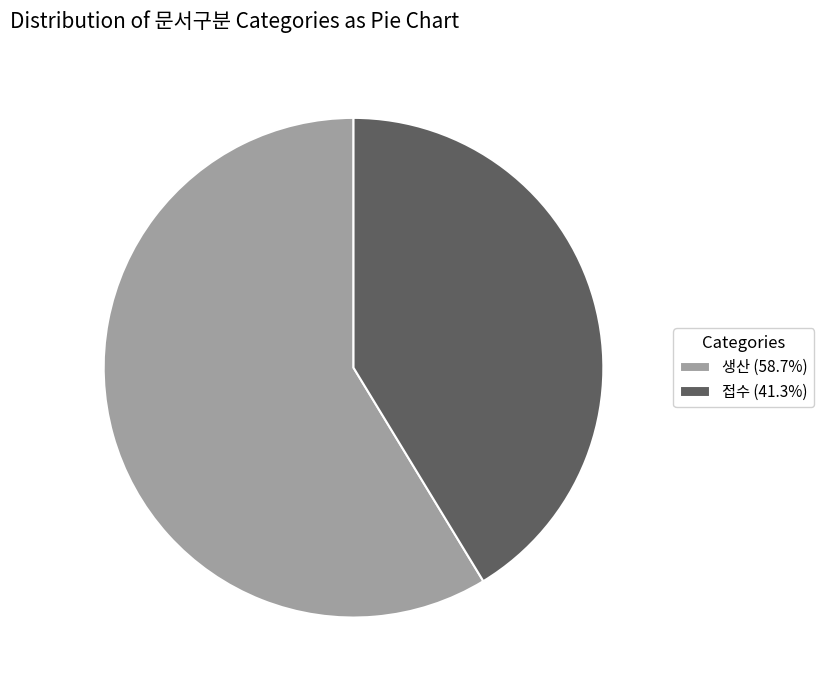

Approximately how many times larger is the value at 접수 compared to 생산?

0.7